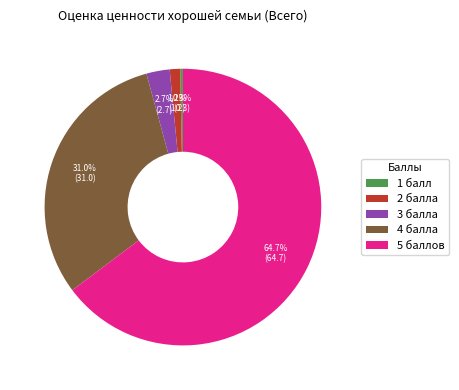

What is the smallest slice in the pie chart?

1 балл